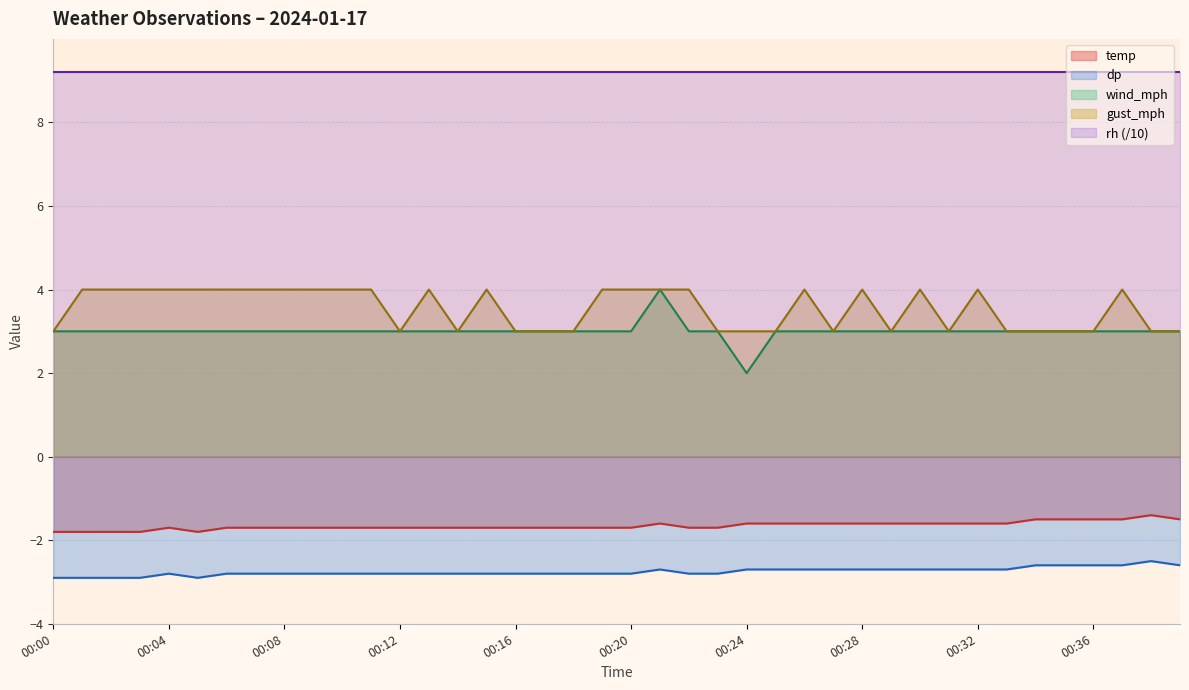

Where is temp nearest to the value -1?

00:38